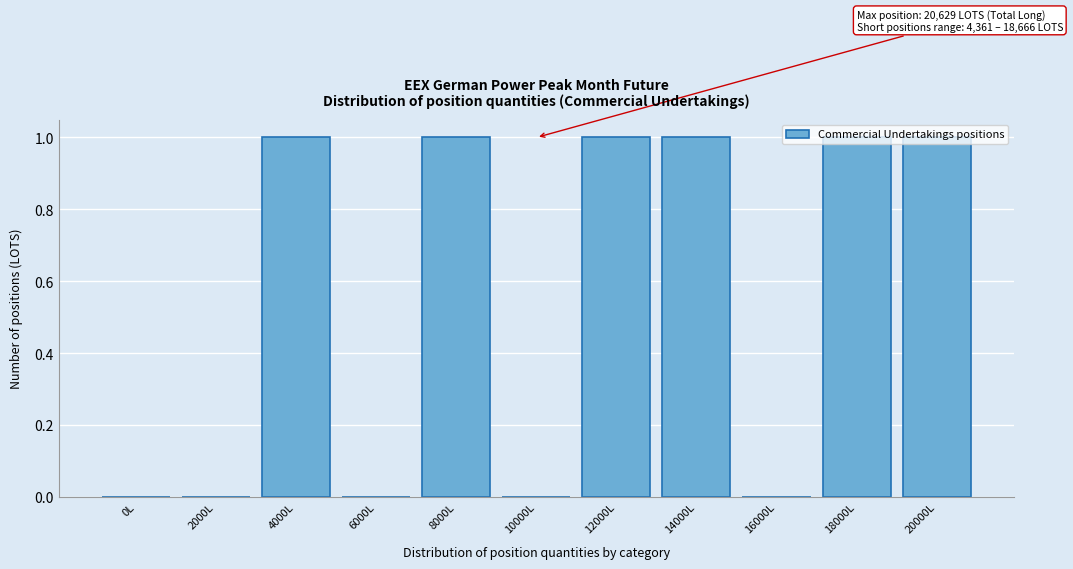

What is the sum of all values?

6